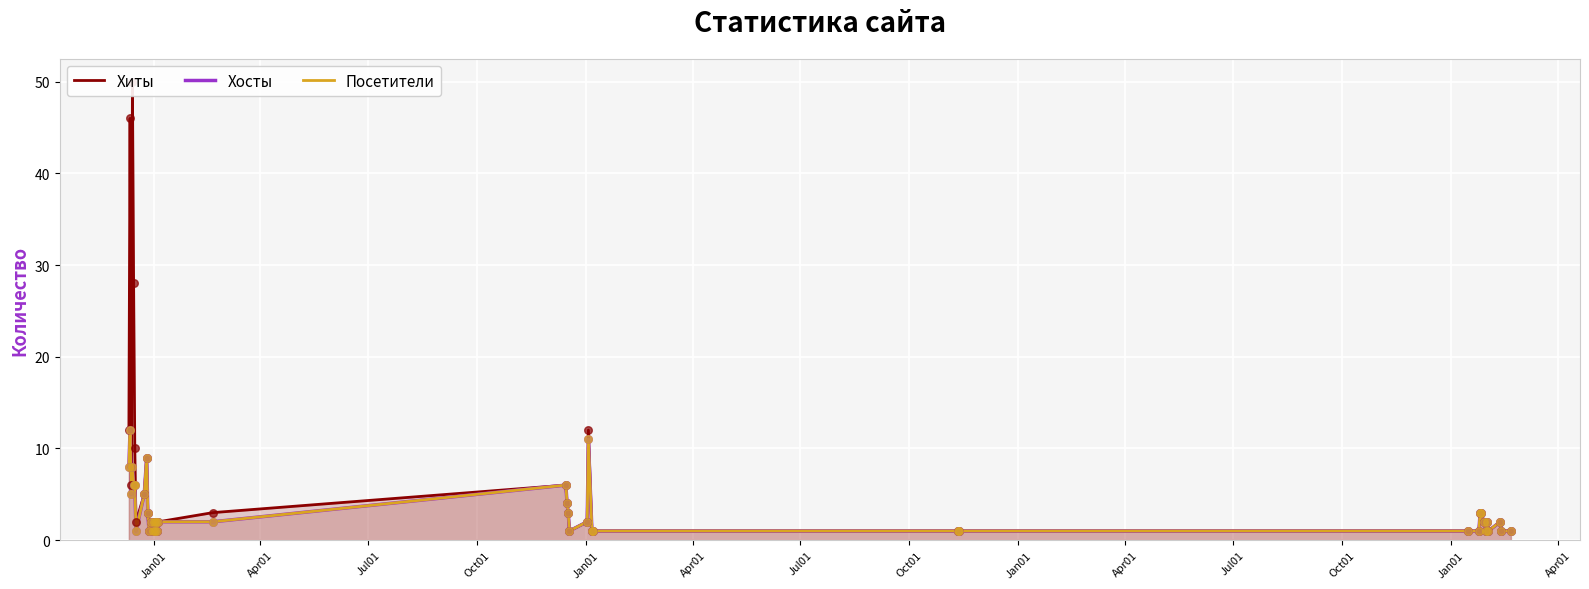

Which series has the largest total across all categories?

Хиты